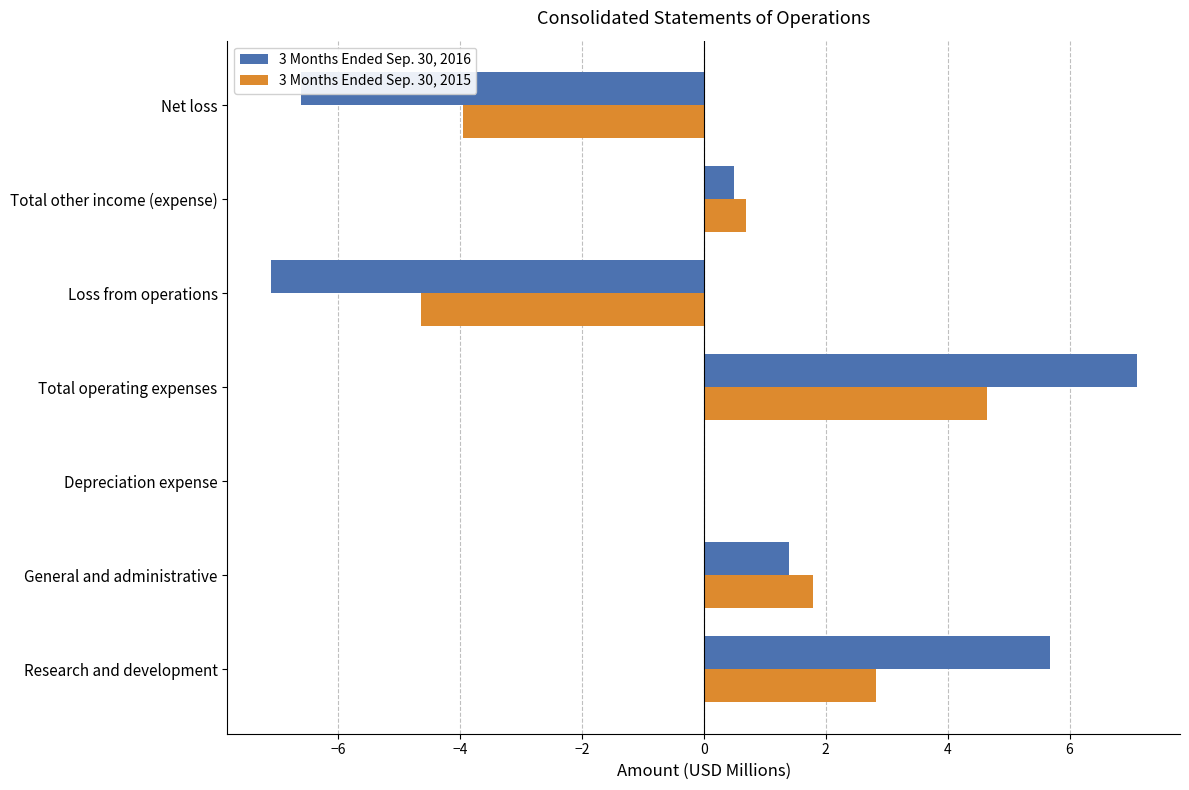

What is the maximum value for 3 Months Ended Sep. 30, 2015?

4.6